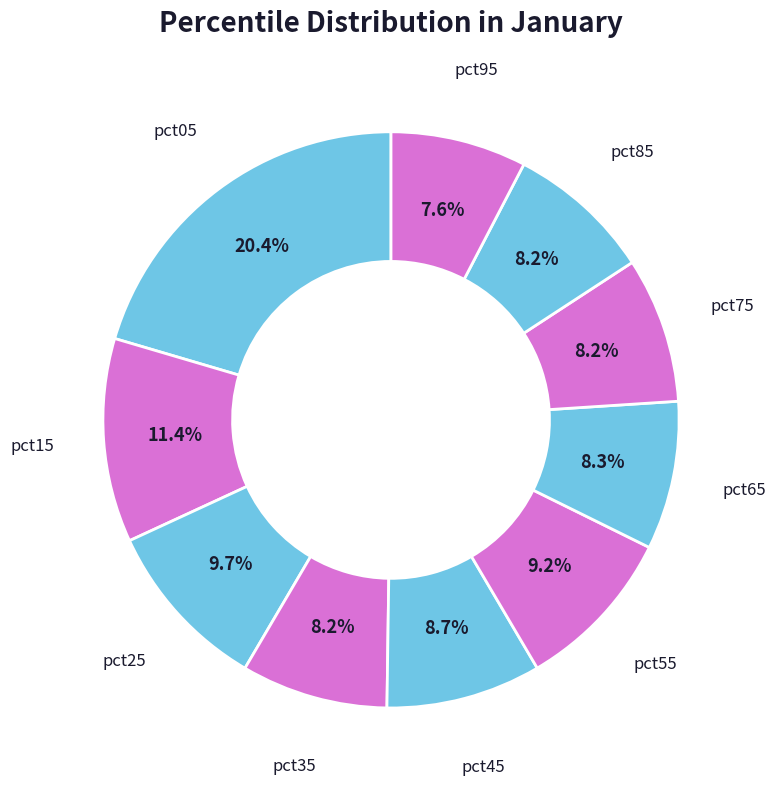

What percentage is the pct55 slice, to the nearest percent?

9%